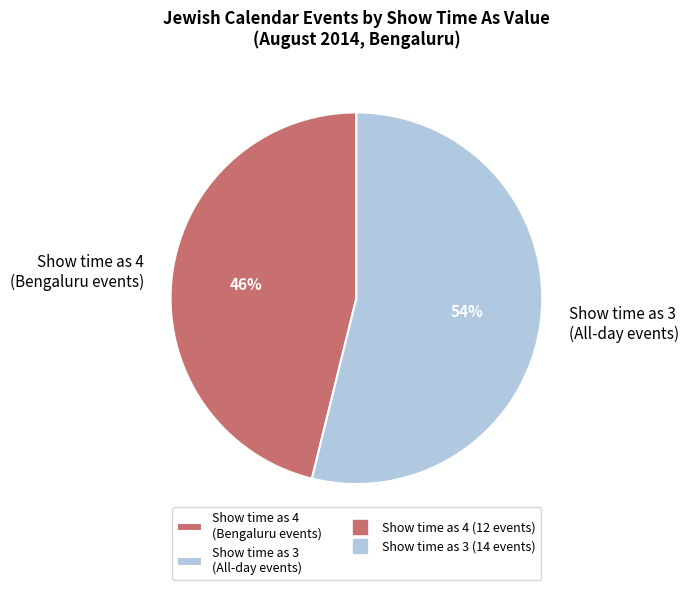

Which slice is the smallest?

Show time as 4 (Bengaluru events)